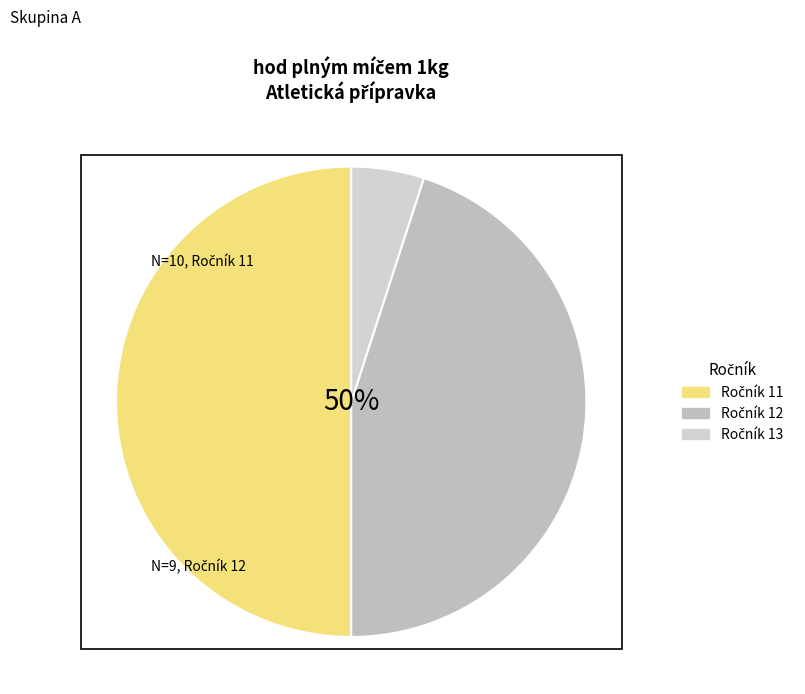

To the nearest percent, what is the difference between the Ročník 11 and Ročník 13 slice percentages?

45%